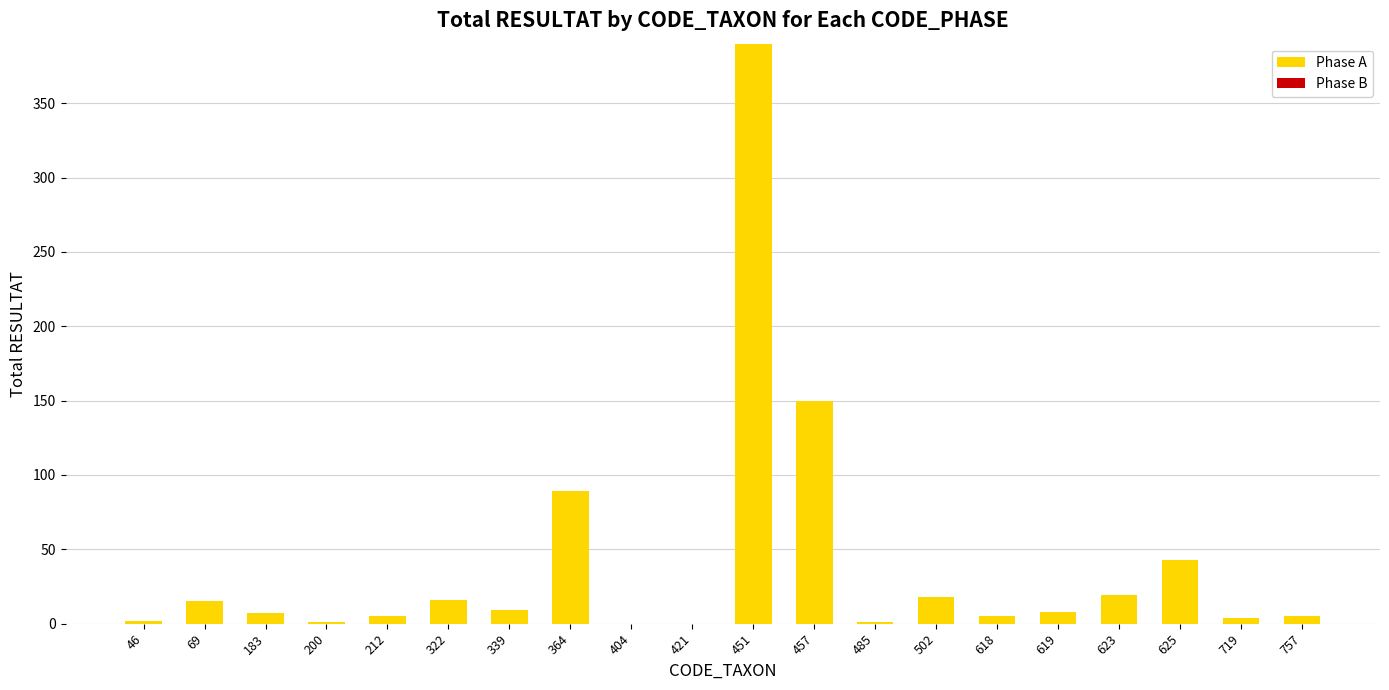

At which label is the value closest to 195?

457